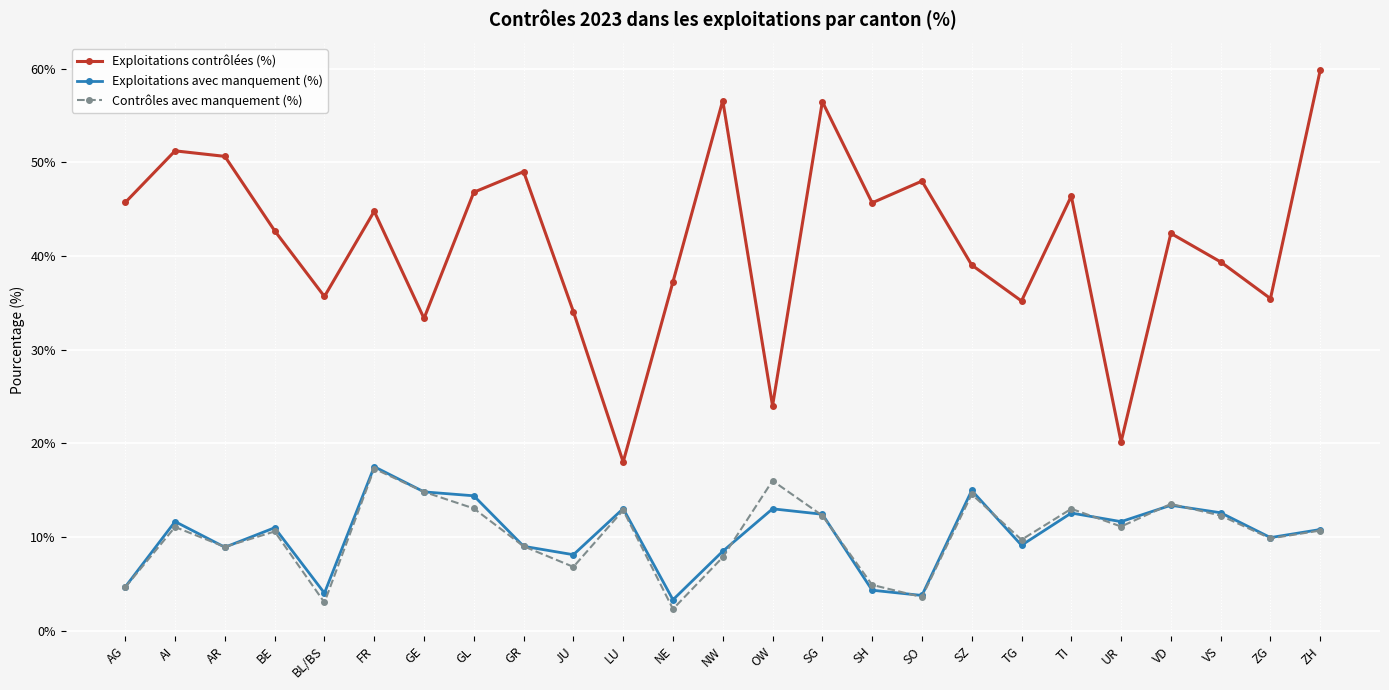

What is the maximum value shown in the chart?

59.8